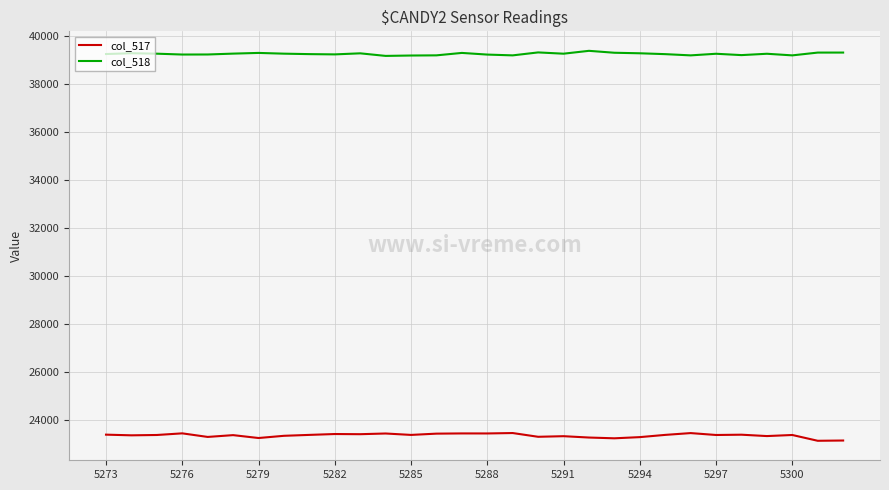

What is the highest value of the col_518 series?

39371